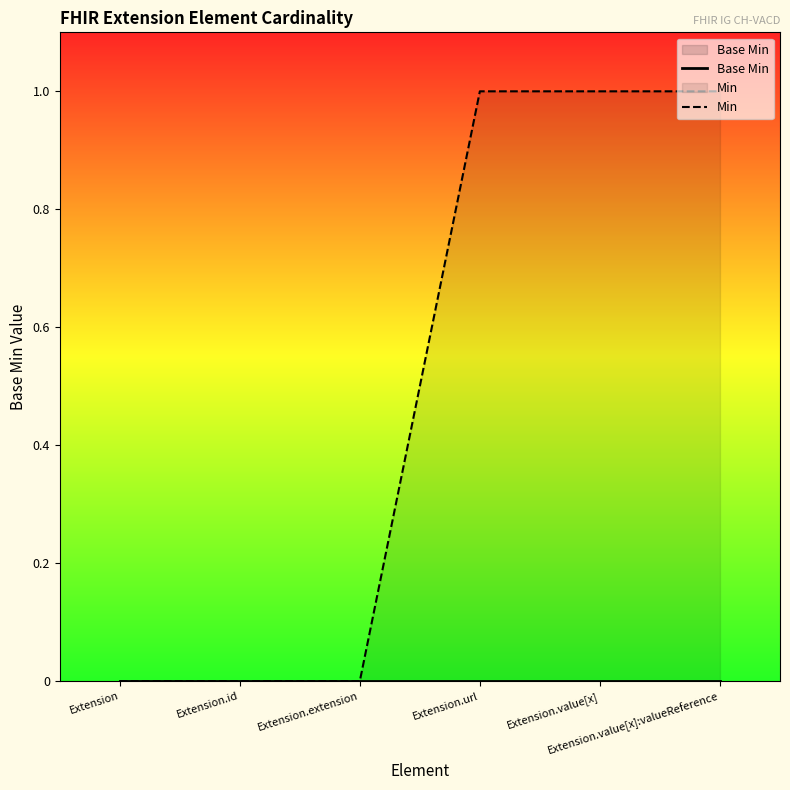

Which series has the largest range (max minus min)?

Min